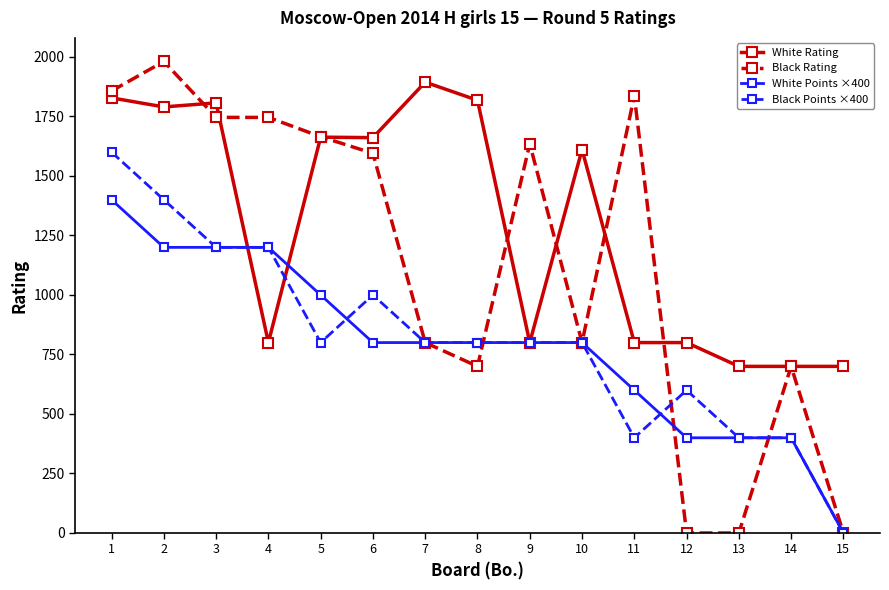

The value of Black Rating at 7 is 1178. True or false?

False